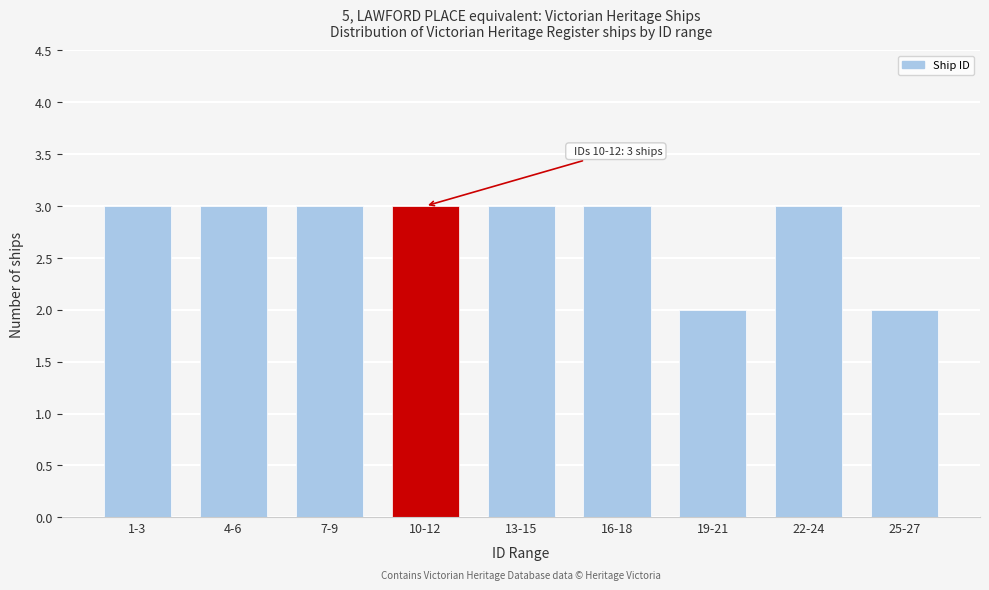

Reading left to right, transcribe all the data shown in this chart.

3	3	3	3	3	3	2	3	2